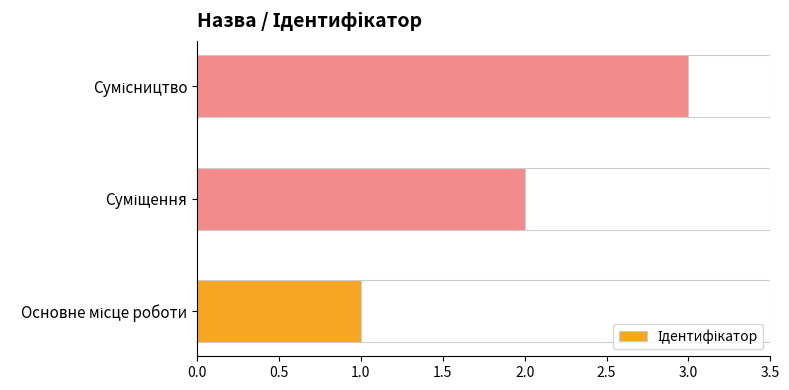

What is the sum of all values?

6